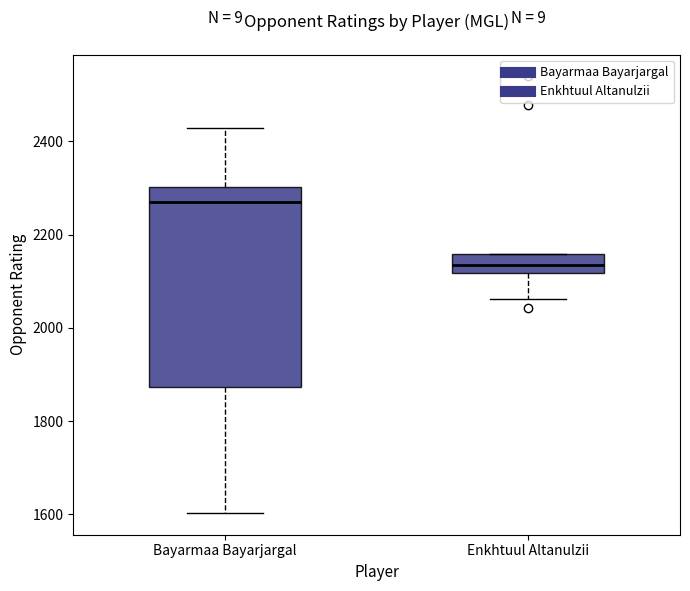

Where is the upper edge of the box for Enkhtuul Altanulzii on the y-axis? The values are not printed on the chart, so give them approximately, as read against the axis.

2160